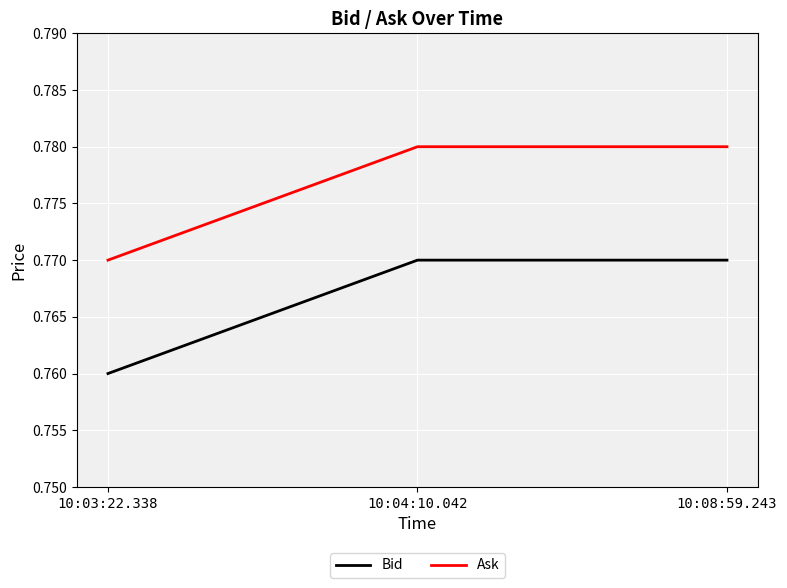

Which series has the largest total across all categories?

Ask